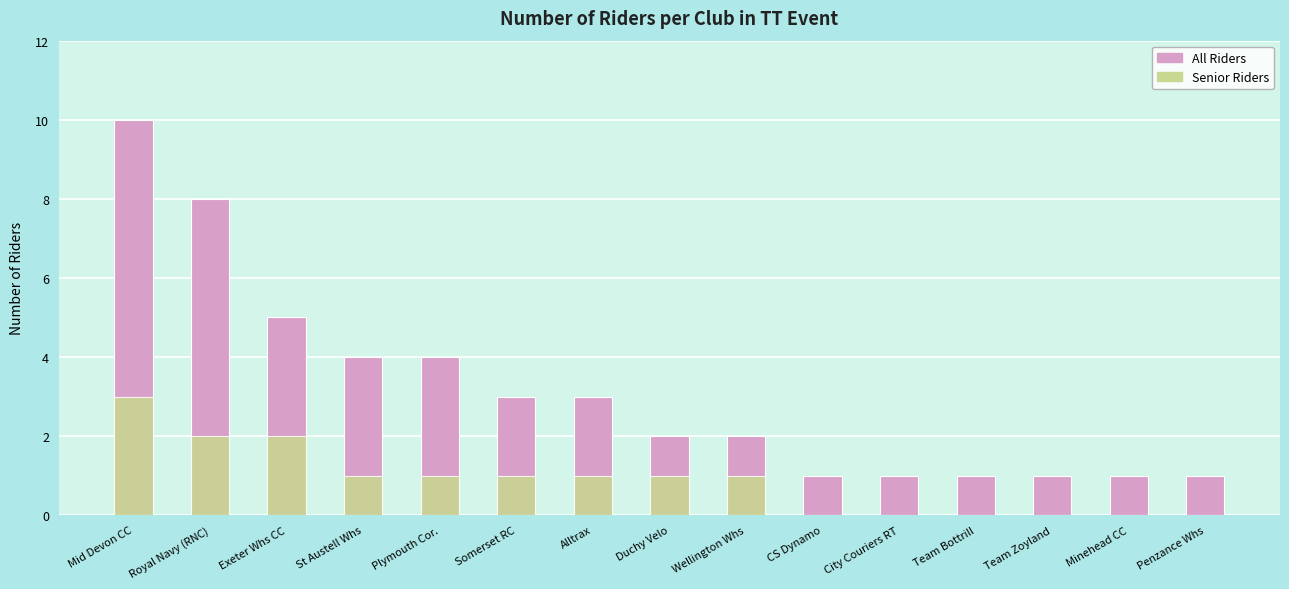

What is the maximum value shown in the chart?

10